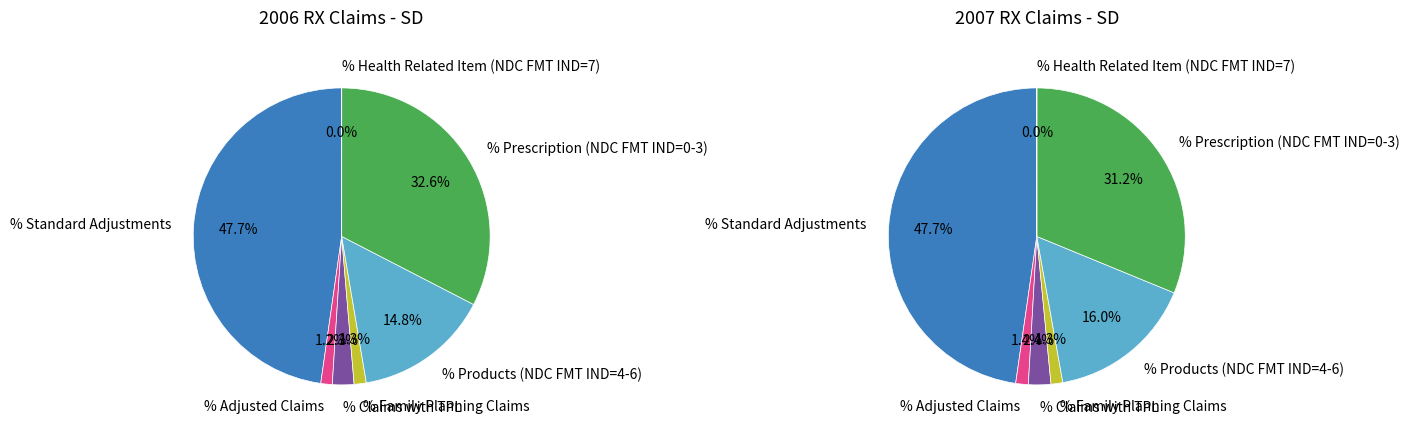

Does any single category account for the majority?

No